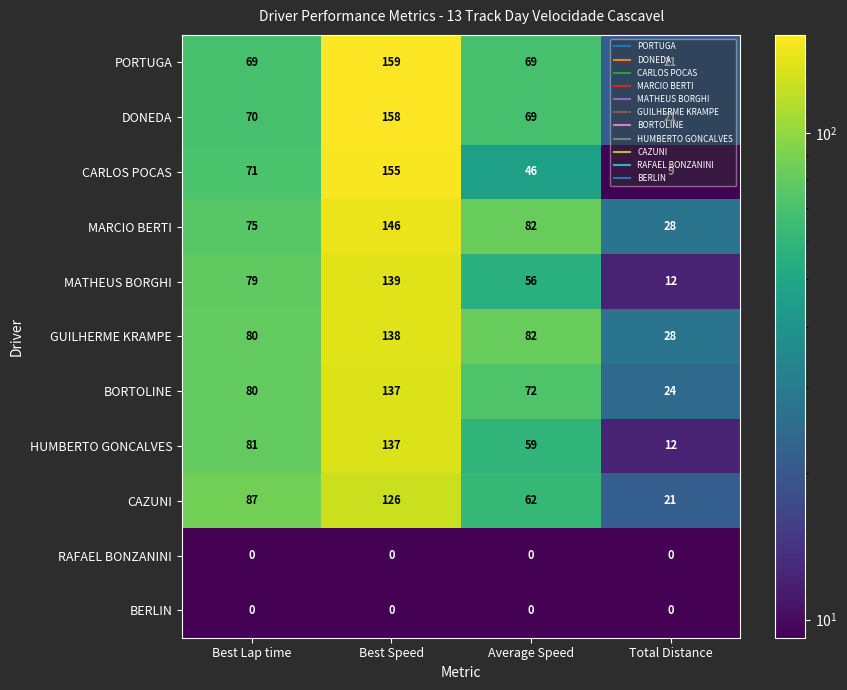

At how many categories does at least one series exceed 2?

4